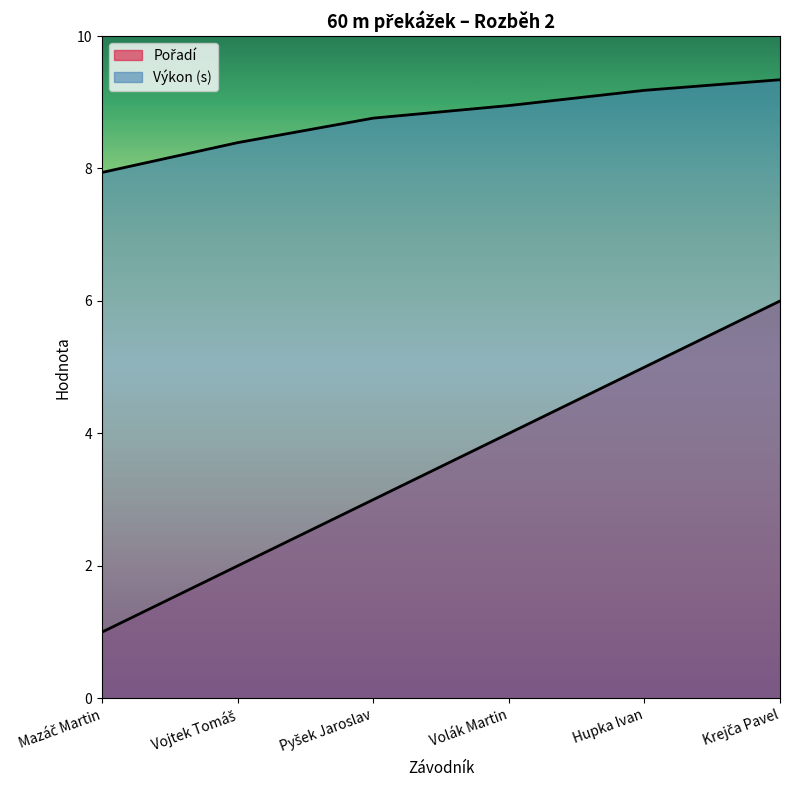

What is the maximum value for Pořadí?

6.0